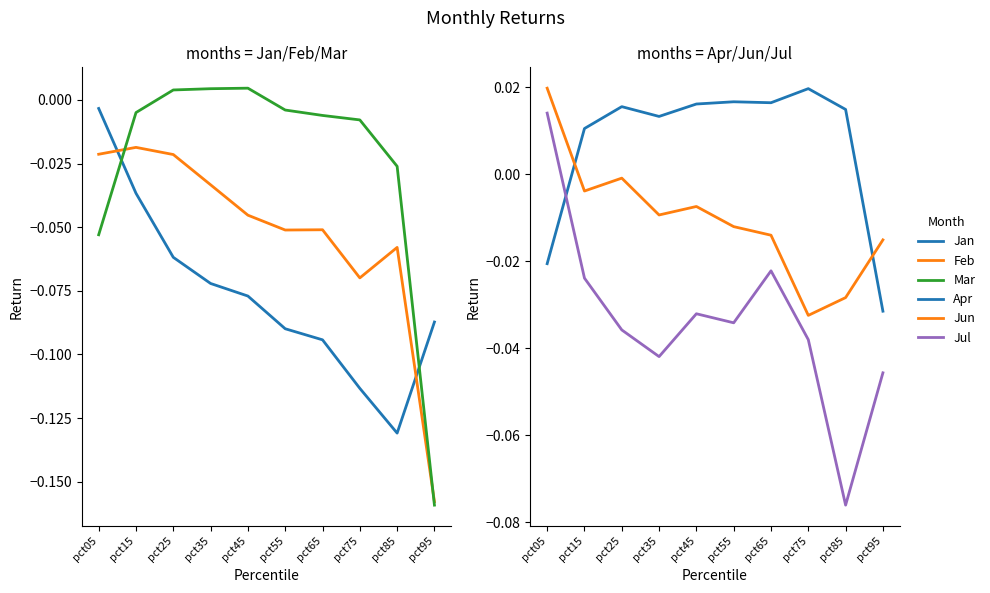

What are all the series names shown in the legend?

Jan, Feb, Mar, Apr, Jun, Jul